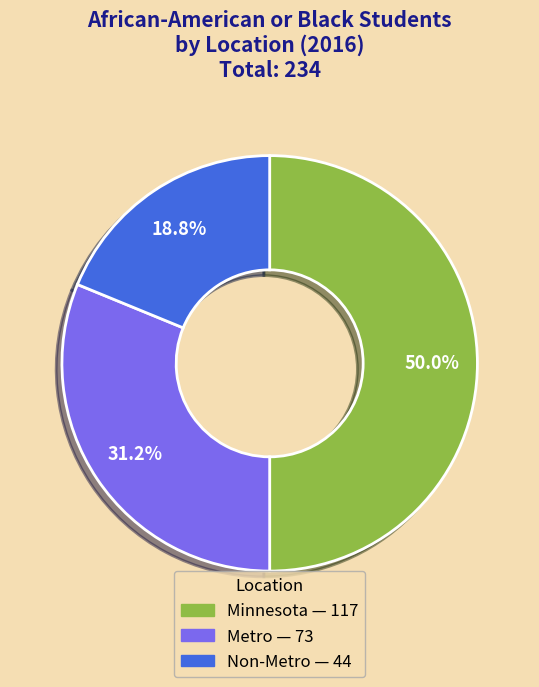

Rank the categories by value from lowest to highest.

Non-Metro, Metro, Minnesota